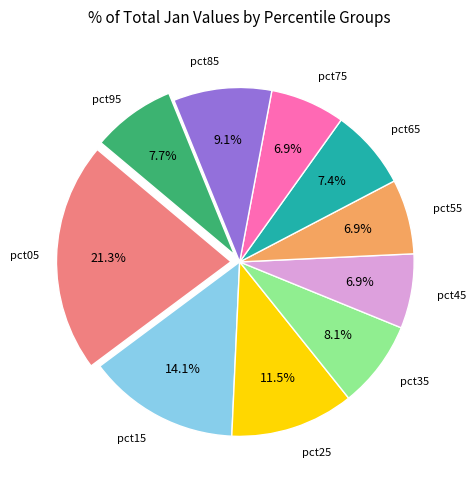

Is there a majority slice in this chart?

No